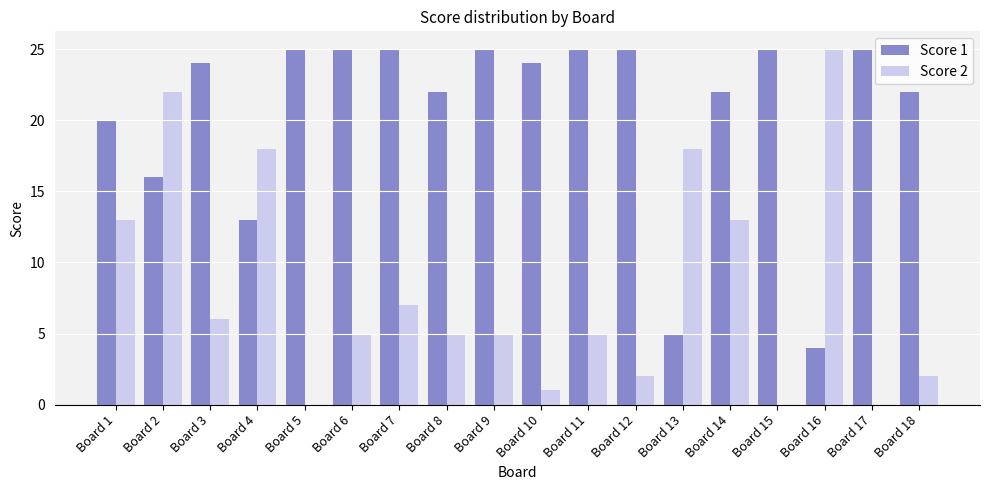

What is the maximum value shown in the chart?

25